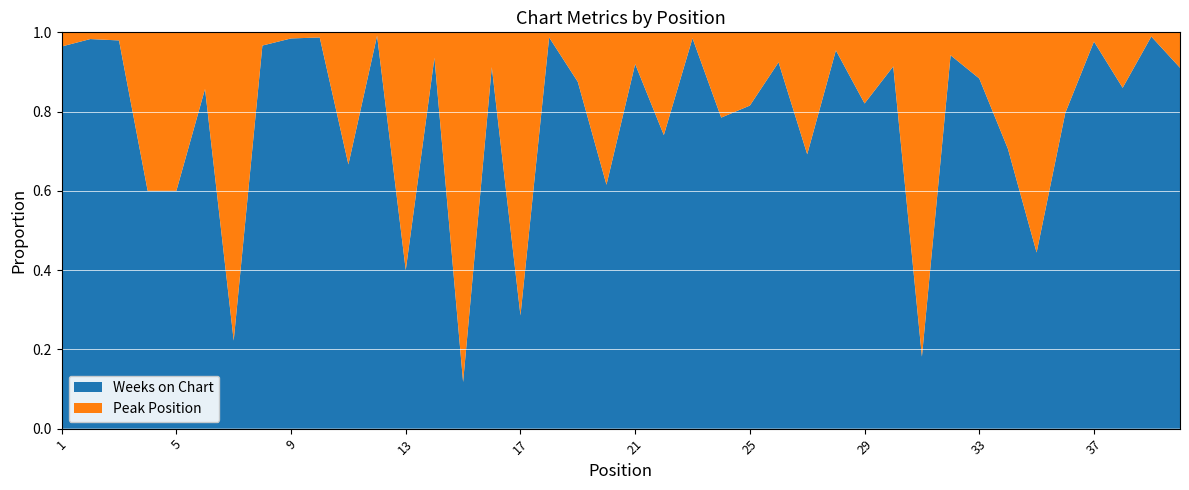

Reading right to left, transcribe all the data shown in this chart.

Weeks on Chart: 112	93	86	42	94	12	48	91	114	4	85	32	21	9	110	75	62	66	20	115	8	21	77	6	52	2	73	6	116	12	76	64	116	2	12	6	3	48	116	27
Peak Position: 11	1	14	1	24	15	20	12	7	18	8	7	1	4	9	17	17	1	7	10	5	3	1	15	5	15	5	9	1	6	1	1	4	7	2	4	2	1	2	1